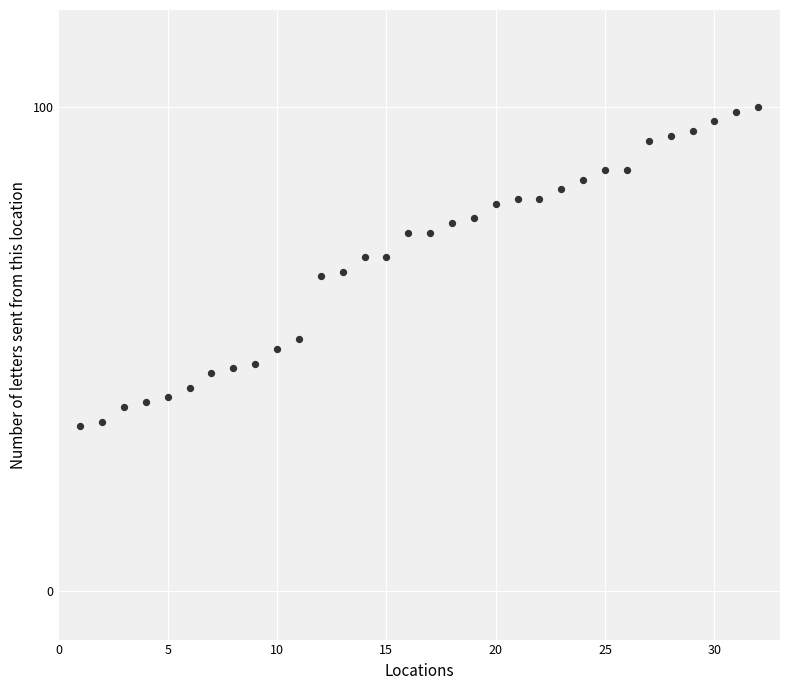

What is the range of X values (max minus min)?

31